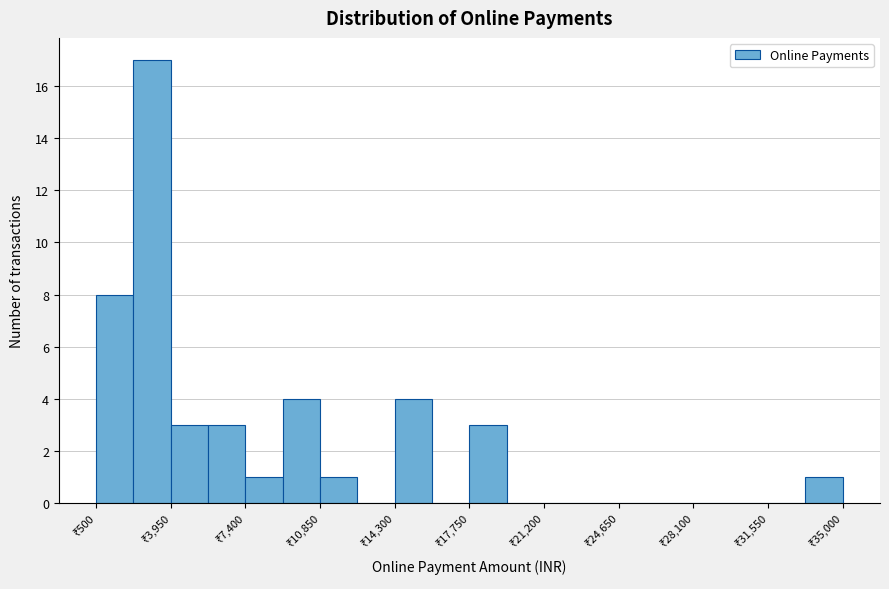

Read against the x-axis, roughly where is the centre of the tallest bar?

3000